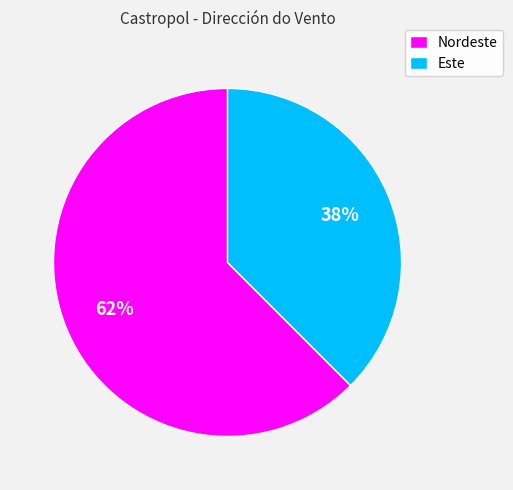

To the nearest percent, what portion does Nordeste represent?

62%